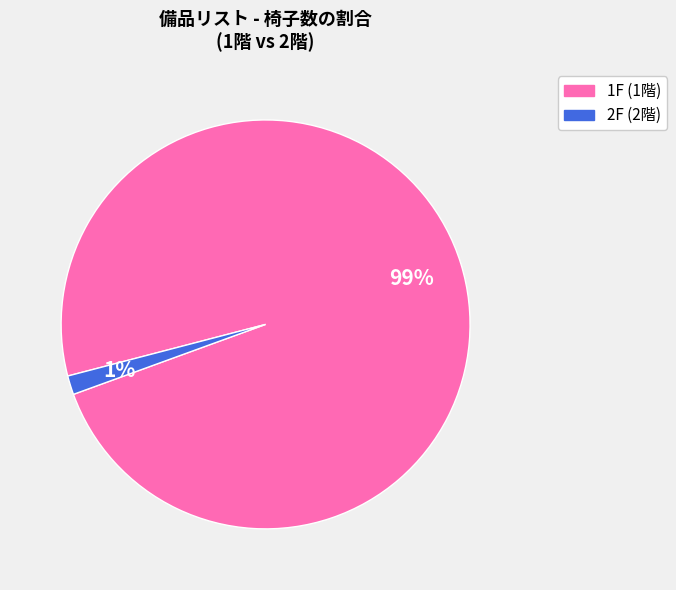

Is there a majority slice in this chart?

Yes